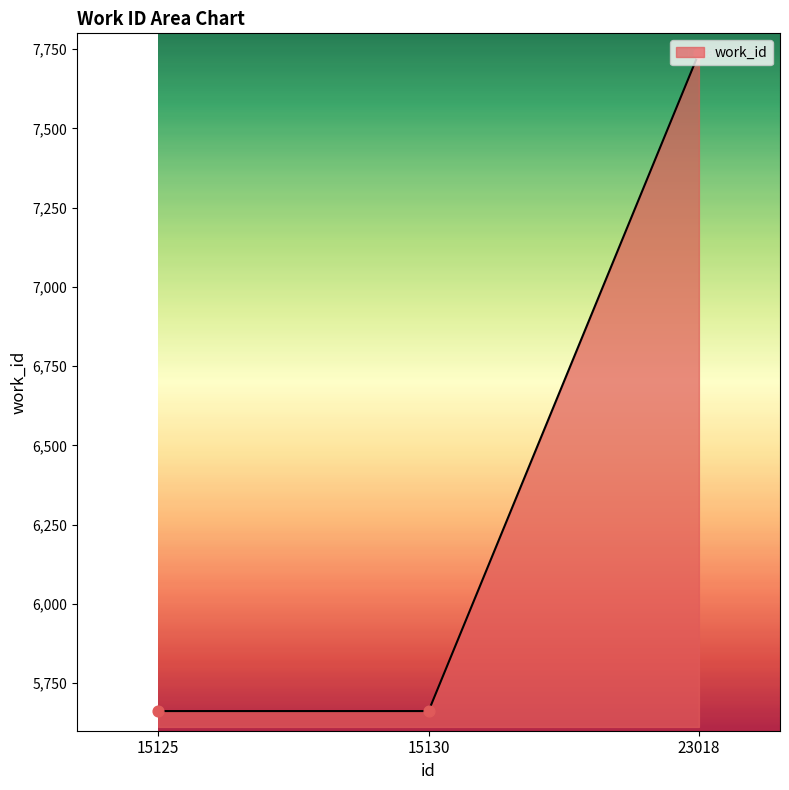

What is the change in value from 15130 to 23018?

+2076